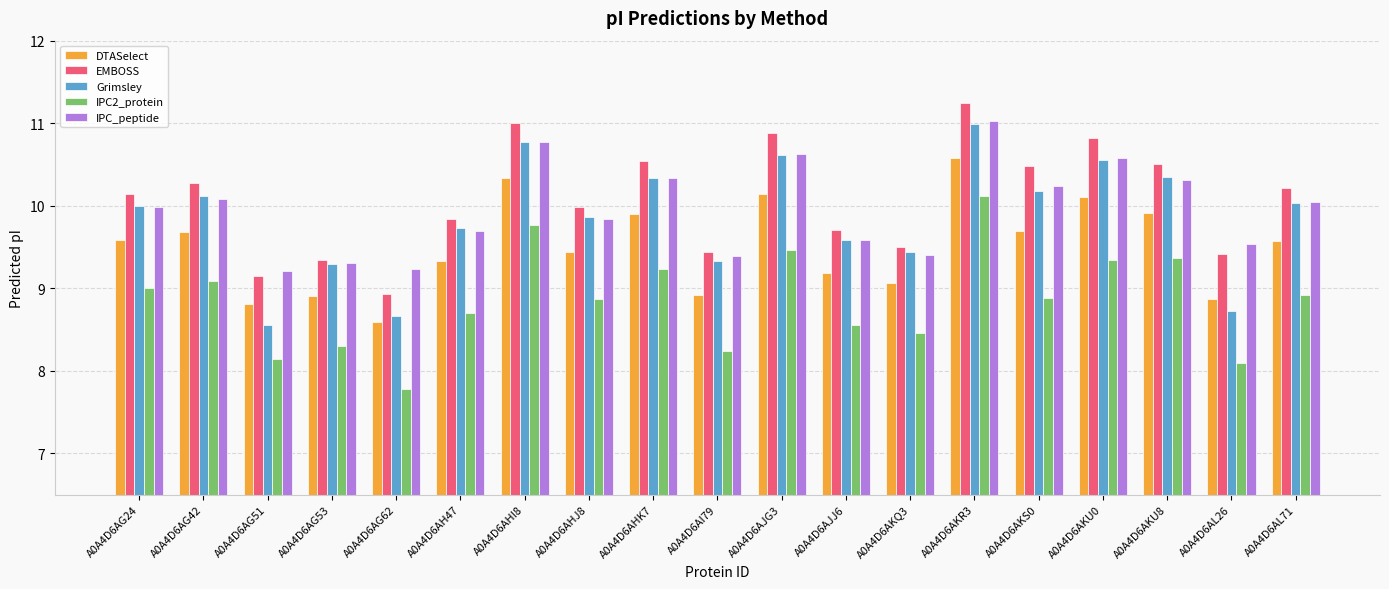

What is the greatest value displayed?

11.2